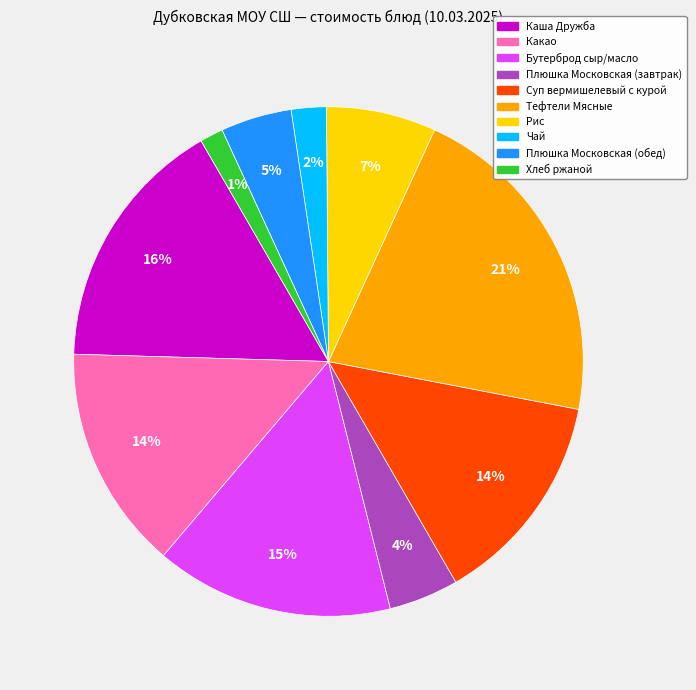

To the nearest percent, what percentage of the pie is Тефтели Мясные?

21%